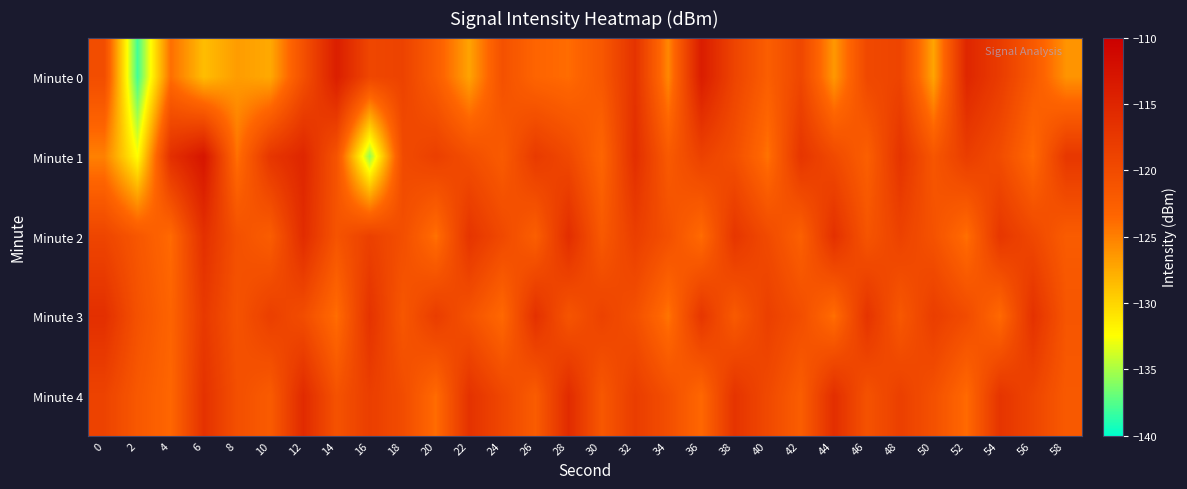

Reading left to right, transcribe all the data shown in this chart.

Minute 0: 0=-120.3	2=-138.0	4=-124.0	6=-128.7	8=-126.7	10=-127.5	12=-120.6	14=-114.1	16=-119.4	18=-118.9	20=-122.4	22=-127.1	24=-120.8	26=-123.3	28=-123.9	30=-121.6	32=-116.8	34=-125.5	36=-113.9	38=-119.1	40=-122.5	42=-119.4	44=-126.5	46=-119.6	48=-119.1	50=-127.2	52=-115.1	54=-118.0	56=-121.9	58=-126.2
Minute 1: 0=-125.1	2=-132.4	4=-116.3	6=-112.9	8=-124.2	10=-117.2	12=-115.1	14=-121.1	16=-135.6	18=-119.9	20=-118.5	22=-120.3	24=-122.1	26=-117.8	28=-119.6	30=-123.4	32=-116.2	34=-121.9	36=-118.7	38=-120.5	40=-124.3	42=-117.1	44=-119.8	46=-122.6	48=-116.9	50=-121.4	52=-118.2	54=-120.1	56=-123.8	58=-117.4
Minute 2: 0=-119.2	2=-121.5	4=-123.8	6=-116.4	8=-120.7	10=-122.3	12=-115.9	14=-121.1	16=-118.6	18=-120.4	20=-124.2	22=-117.0	24=-119.7	26=-122.5	28=-116.1	30=-121.8	32=-118.3	34=-120.6	36=-123.9	38=-117.2	40=-119.9	42=-122.7	44=-116.5	46=-121.2	48=-118.8	50=-120.9	52=-124.1	54=-117.3	56=-119.5	58=-122.2
Minute 3: 0=-116.3	2=-120.8	4=-123.2	6=-117.6	8=-121.0	10=-118.4	12=-120.2	14=-124.0	16=-116.8	18=-121.5	20=-118.1	22=-120.9	24=-123.7	26=-116.5	28=-121.2	30=-118.8	32=-120.6	34=-124.4	36=-117.2	38=-121.9	40=-118.5	42=-120.3	44=-124.1	46=-116.9	48=-121.6	50=-118.2	52=-120.0	54=-123.8	56=-116.6	58=-121.3
Minute 4: 0=-118.9	2=-121.7	4=-123.5	6=-116.7	8=-120.5	10=-122.1	12=-115.7	14=-120.9	16=-118.3	18=-120.1	20=-123.9	22=-116.7	24=-119.4	26=-122.2	28=-115.8	30=-121.6	32=-118.1	34=-120.4	36=-123.6	38=-116.9	40=-119.7	42=-122.4	44=-116.2	46=-120.9	48=-118.5	50=-120.7	52=-123.8	54=-117.0	56=-119.2	58=-121.9